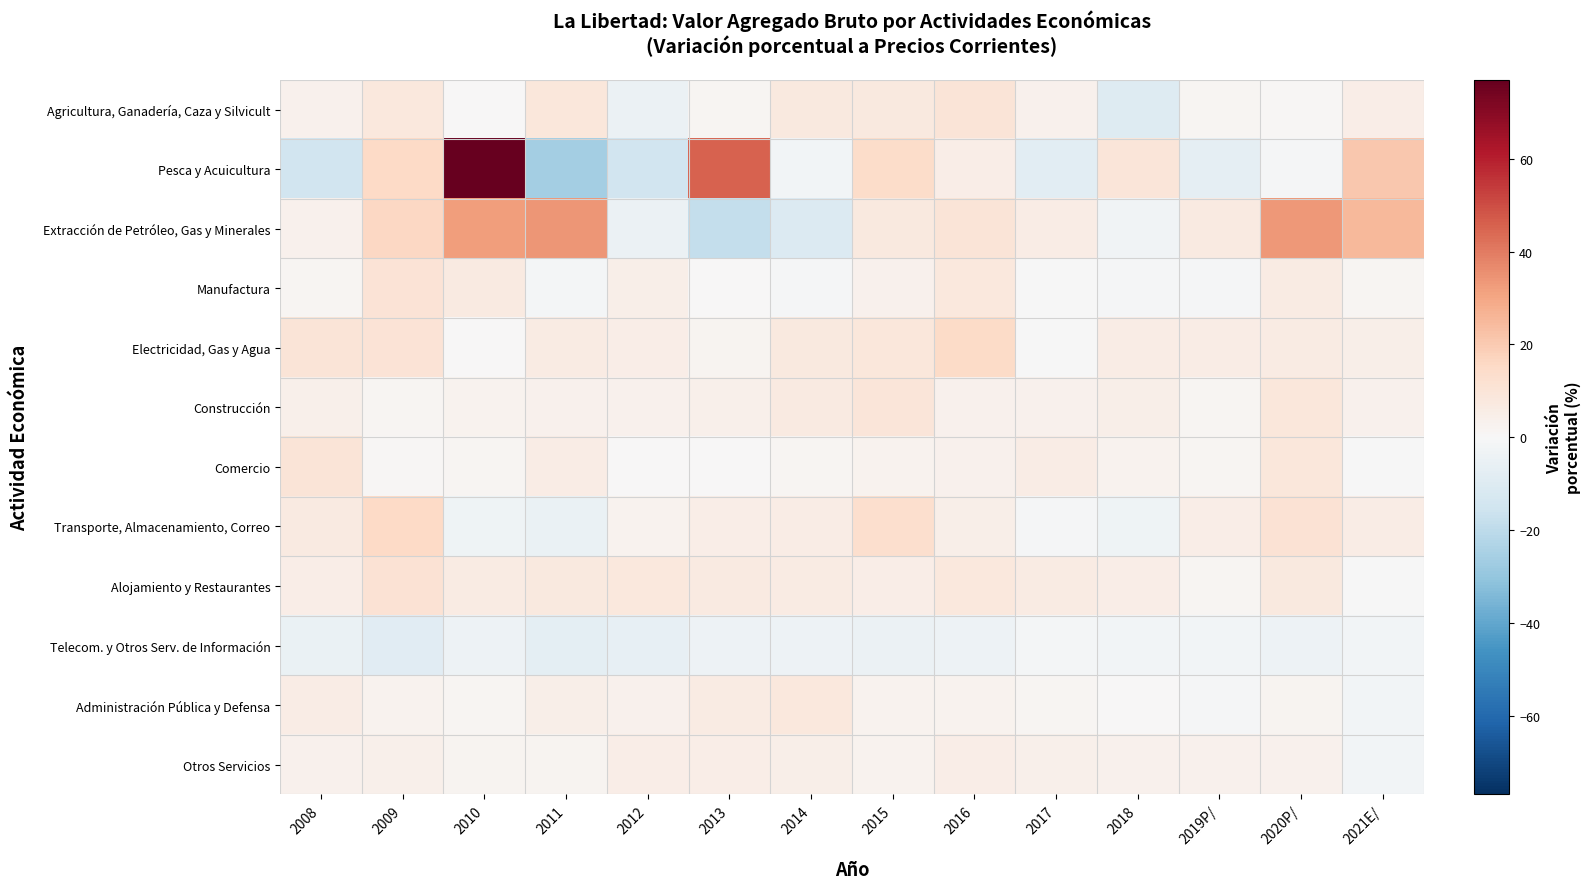

What is the difference between the highest and lowest values at 2016?

18.5